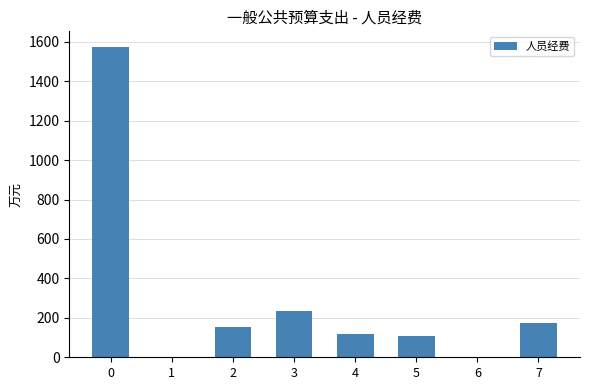

At which label is the value closest to 787?

3